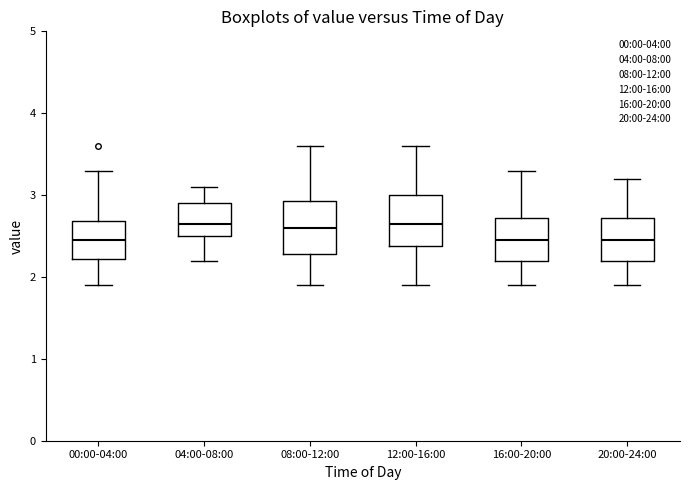

Reading left to right, read every box against the y-axis: the position of its median line, the range the box covers, and the ends of its whiskers. The values are not printed on the chart, so give them approximately, as read against the axis.

00:00-04:00: median 2.5, box 2.2 to 2.7, whiskers 1.9 to 3.3
04:00-08:00: median 2.7, box 2.5 to 2.9, whiskers 2.2 to 3.1
08:00-12:00: median 2.6, box 2.3 to 2.9, whiskers 1.9 to 3.6
12:00-16:00: median 2.7, box 2.4 to 3.0, whiskers 1.9 to 3.6
16:00-20:00: median 2.5, box 2.2 to 2.7, whiskers 1.9 to 3.3
20:00-24:00: median 2.5, box 2.2 to 2.7, whiskers 1.9 to 3.2